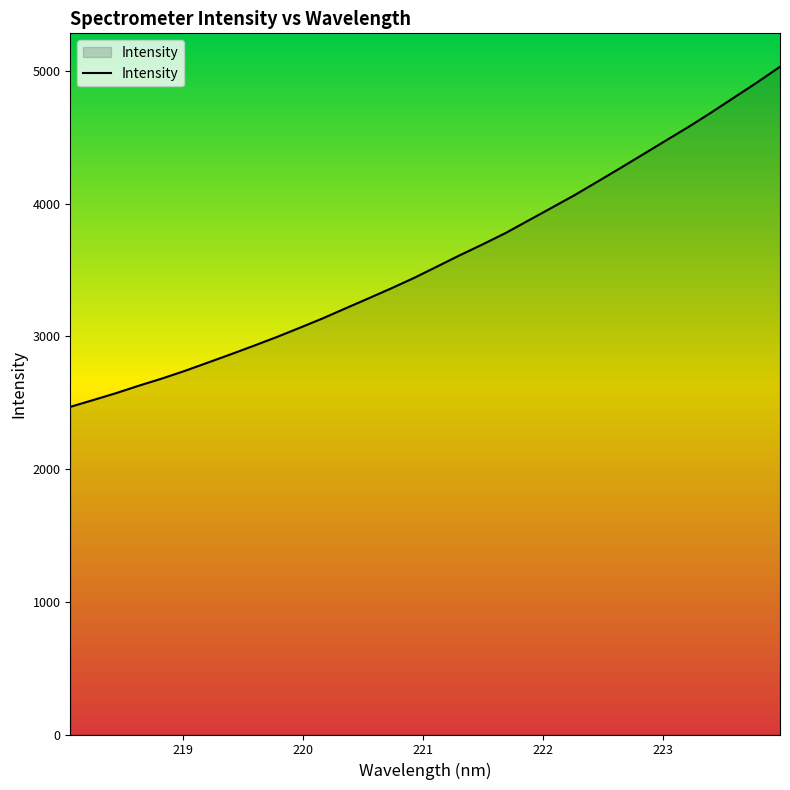

What is the greatest value displayed?

5031.2